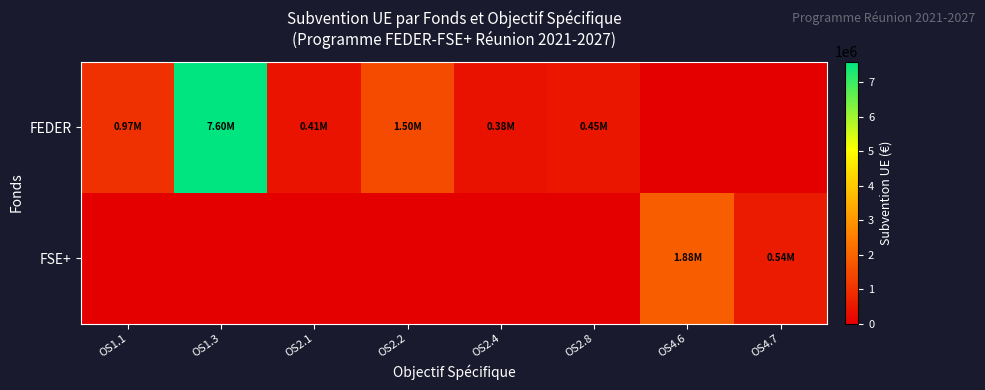

Which has a higher value, OS4.7 or OS2.2?

OS2.2